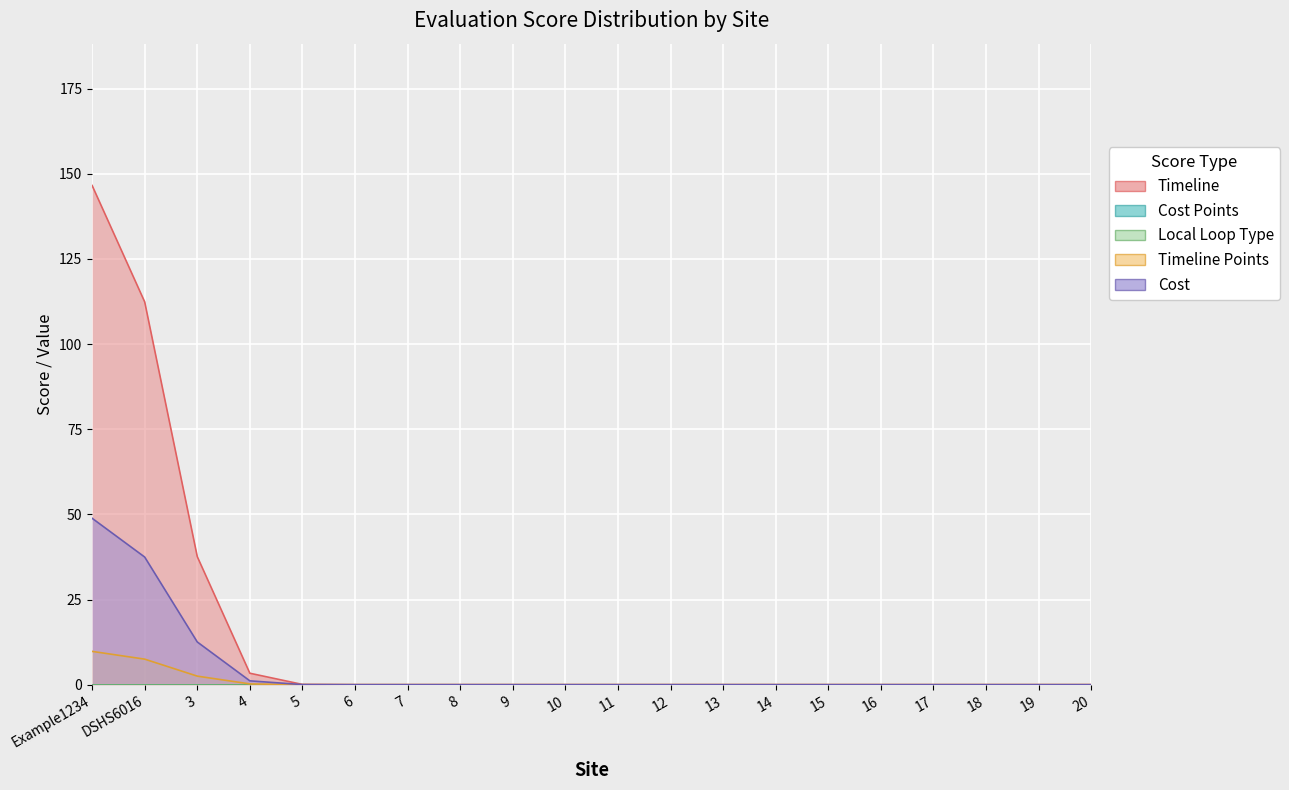

True or false: Local Loop Type and Timeline Points intersect in this chart.

False